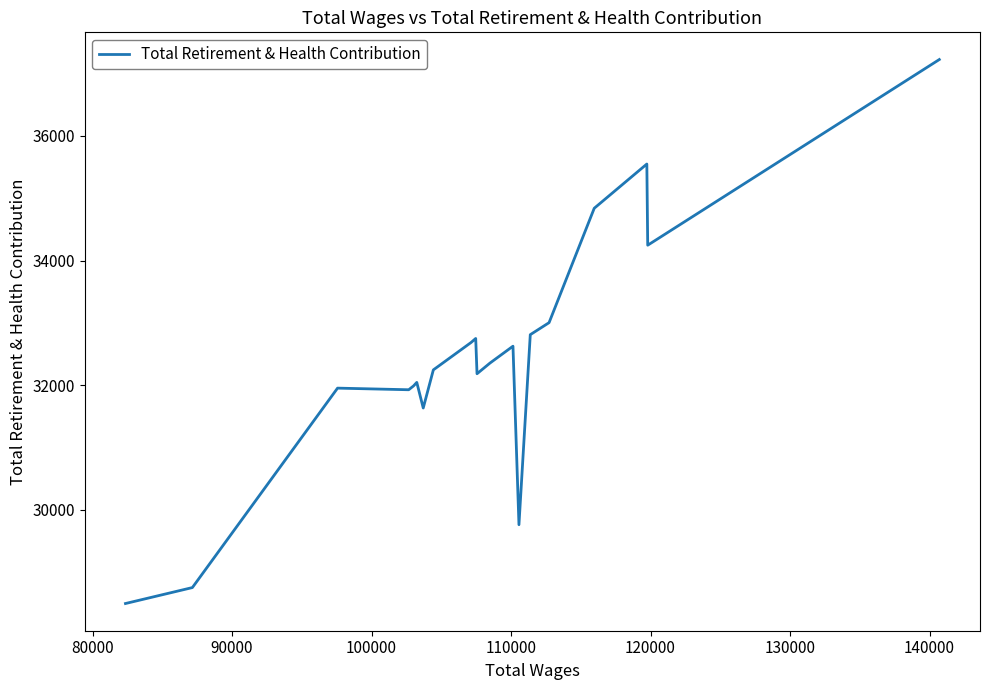

The chart shows a value of 16900 at 15. True or false?

False